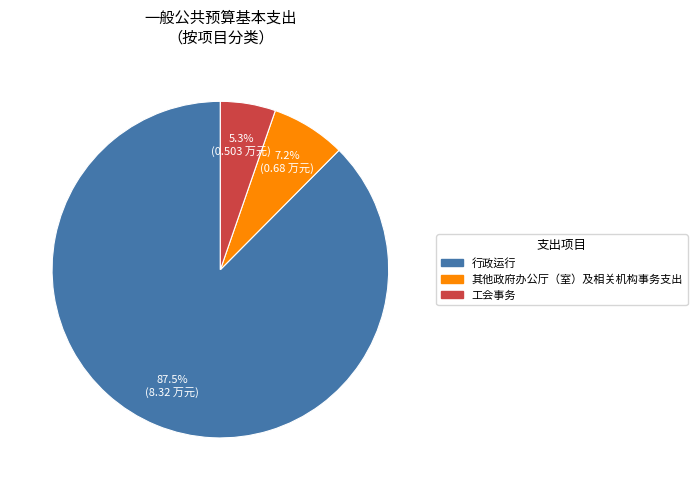

Does 其他政府办公厅（室）及相关机构事务支出 represent more than half of the total?

No